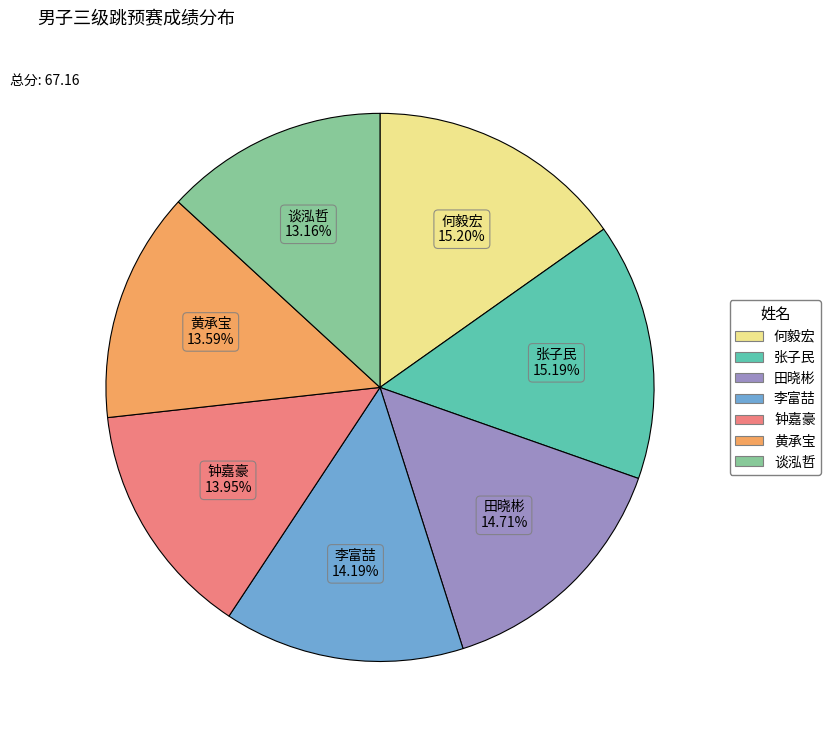

Between 李富喆 and 谈泓哲, which is larger?

李富喆